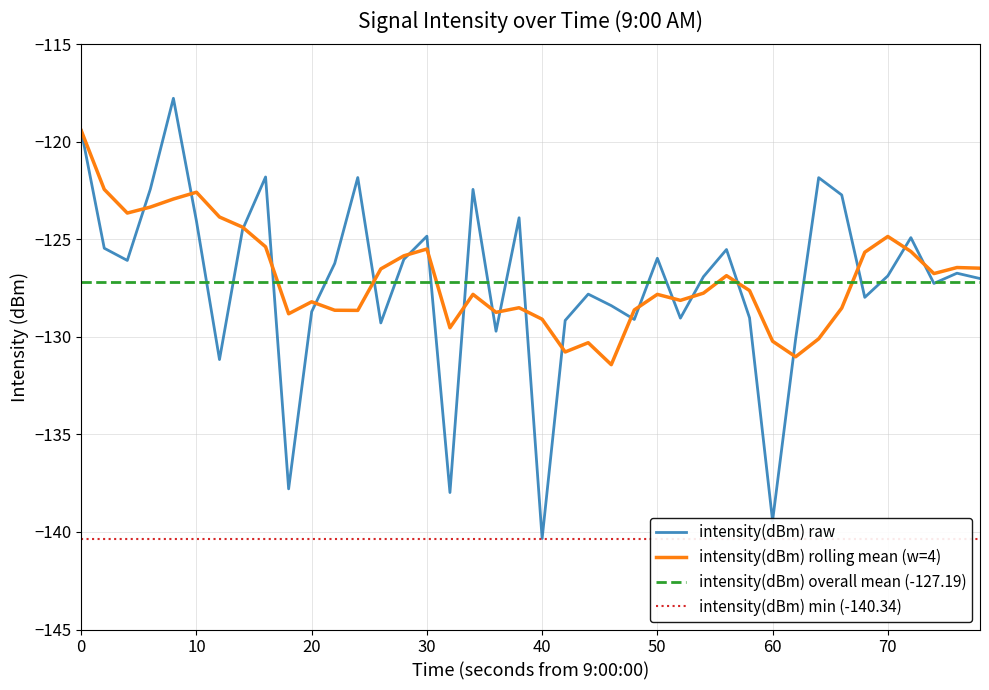

What is the average value?

-127.2